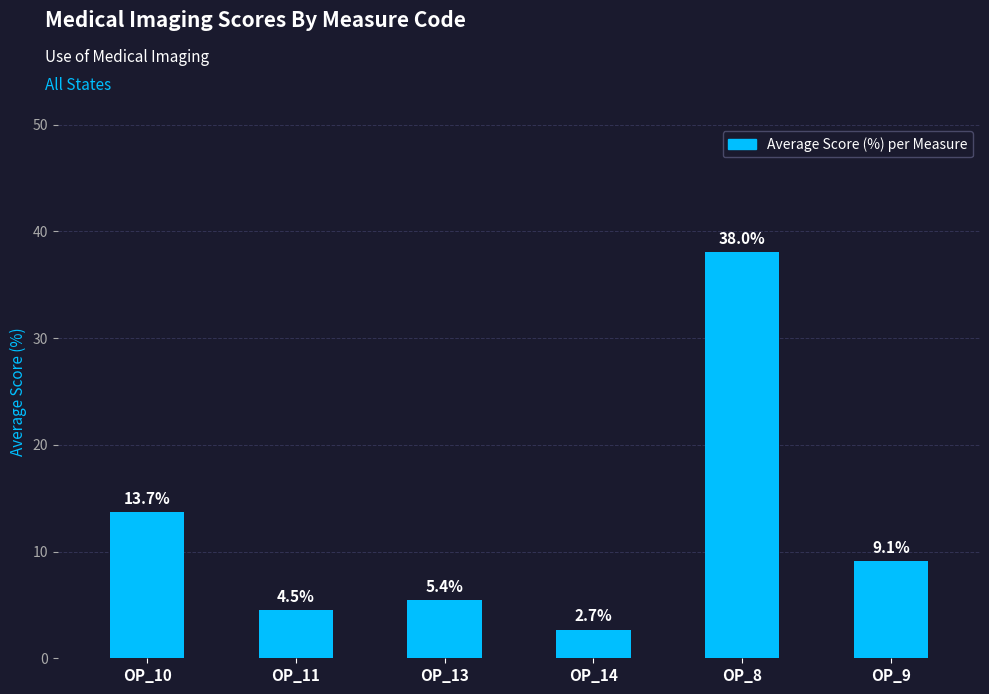

What is the label of the 3rd bar from the right?

OP_14